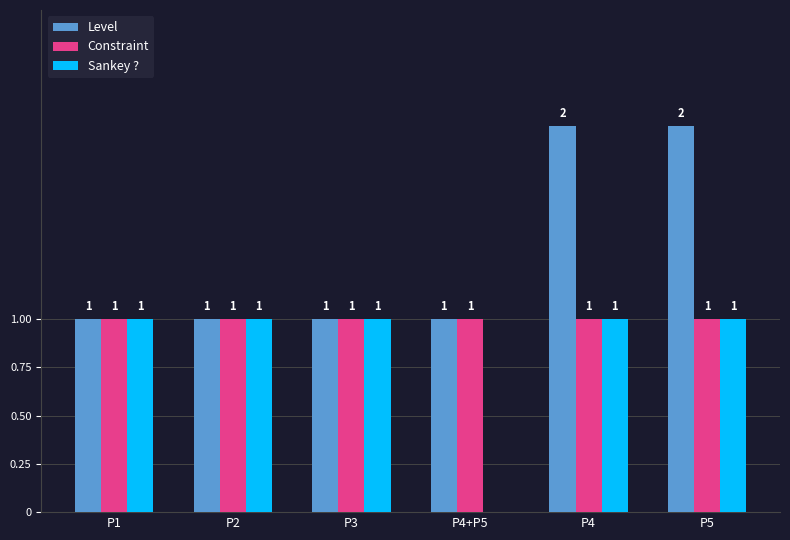

Which series has the largest total across all categories?

Level